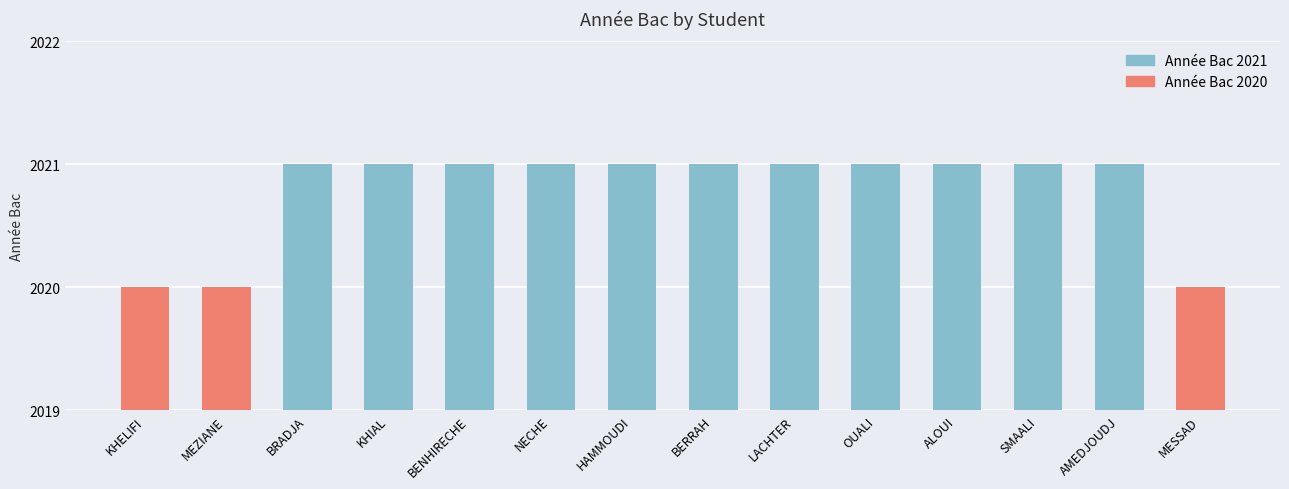

What is the sum of all values?

28291